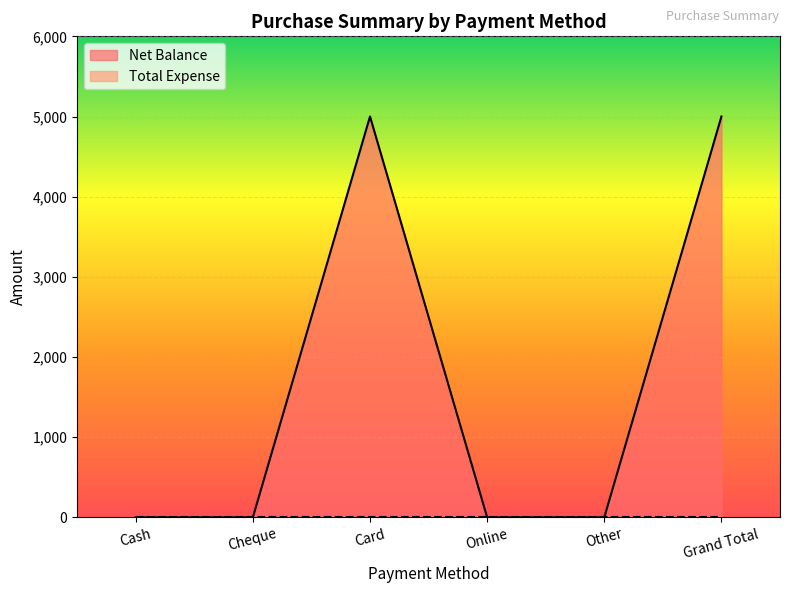

Which has a higher value, Other or Card?

Card